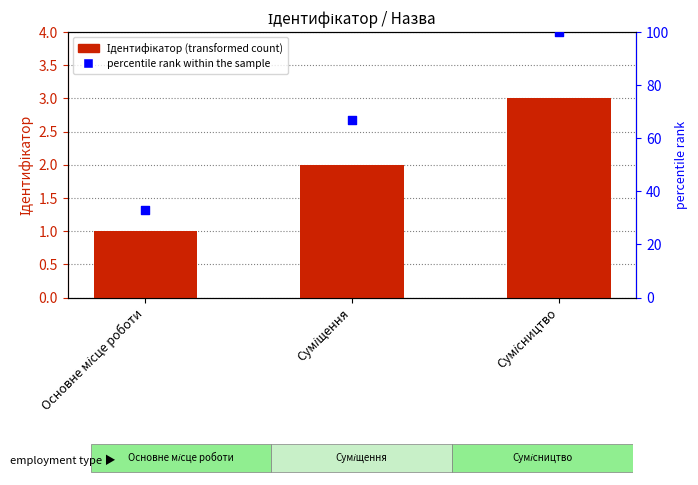

Which series has the largest total across all categories?

percentile rank within the sample